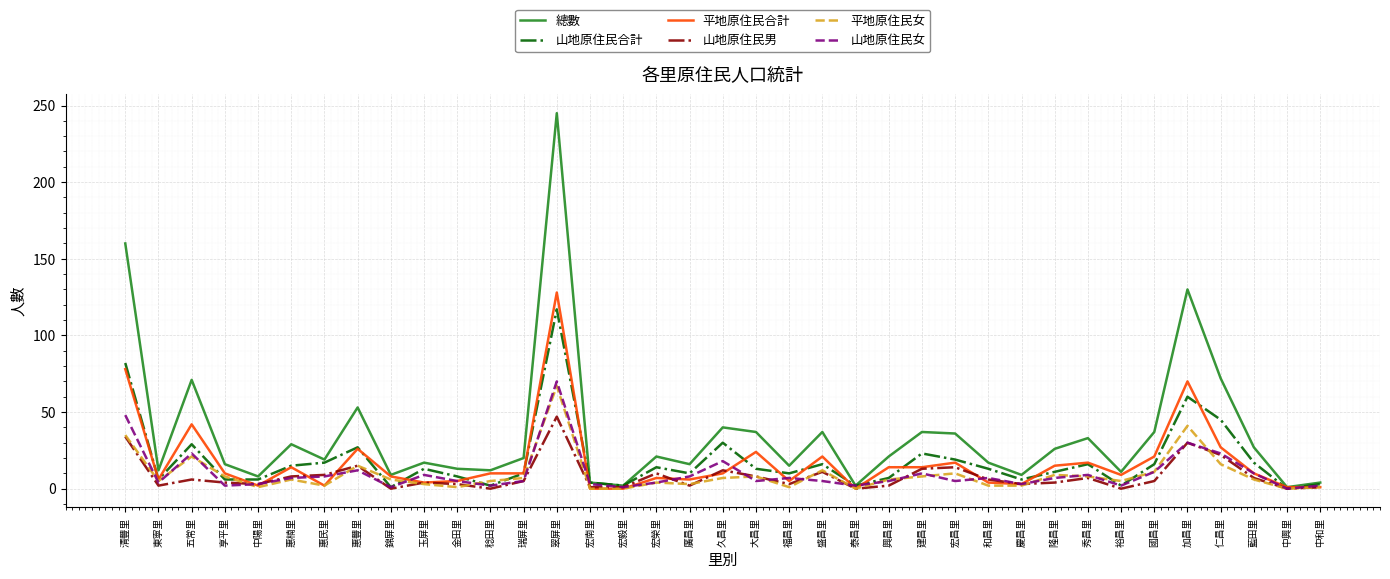

Is it true that 平地原住民女 equals 0 at 中興里?

True